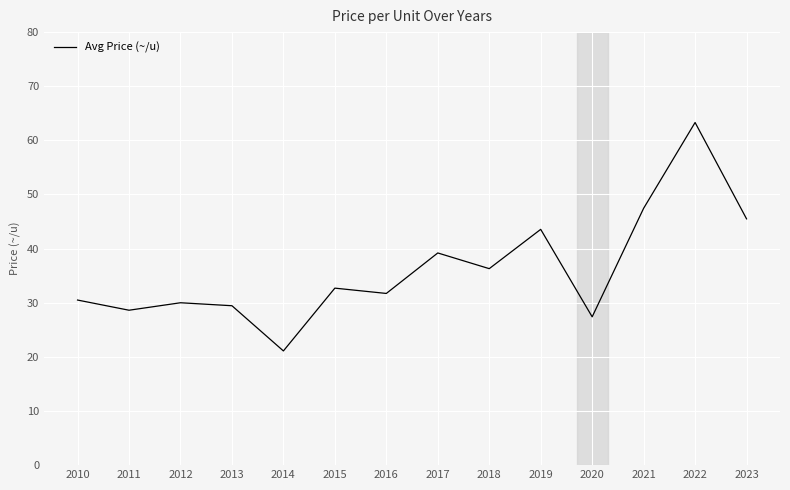

What is the maximum value shown in the chart?

63.3